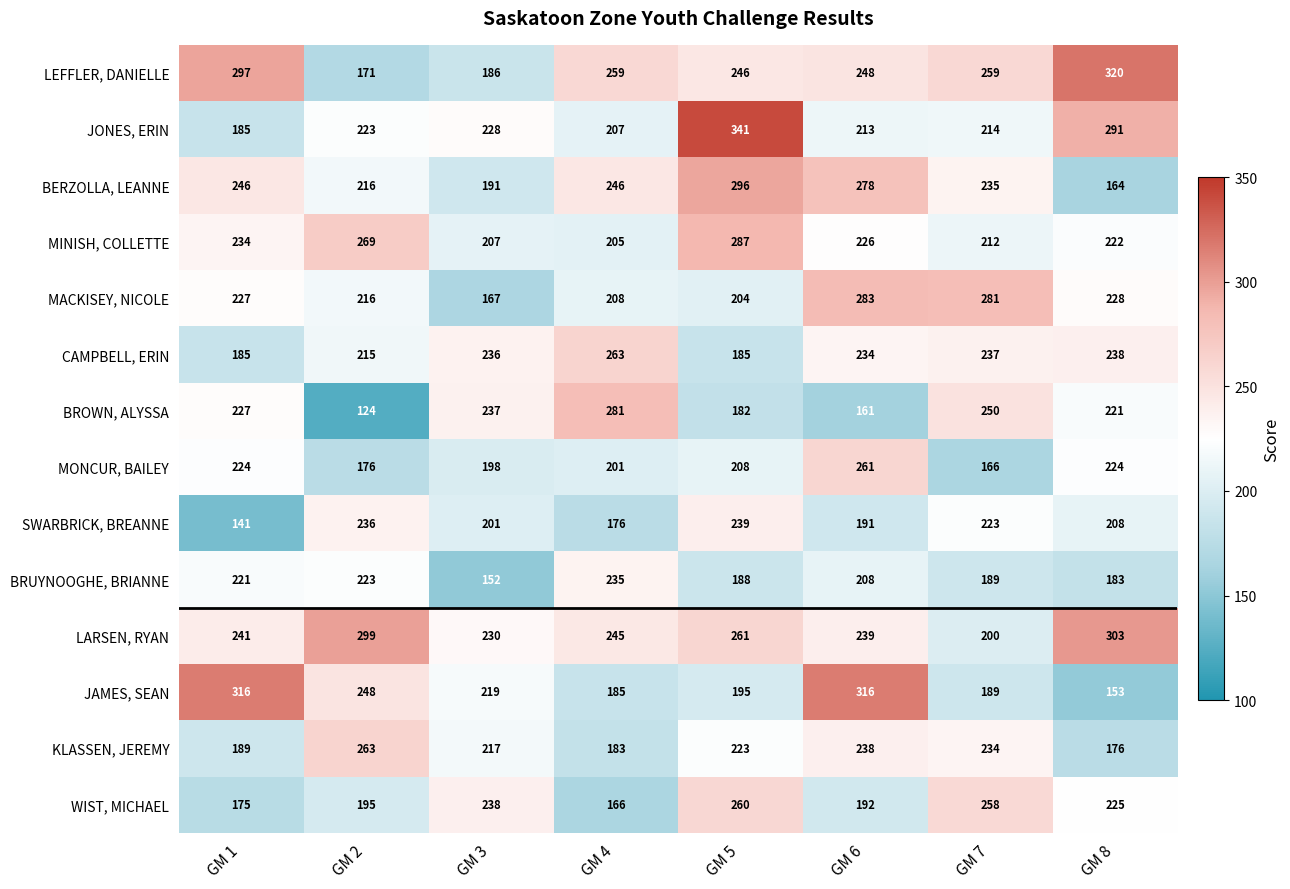

Which series has the largest range (max minus min)?

JAMES, SEAN